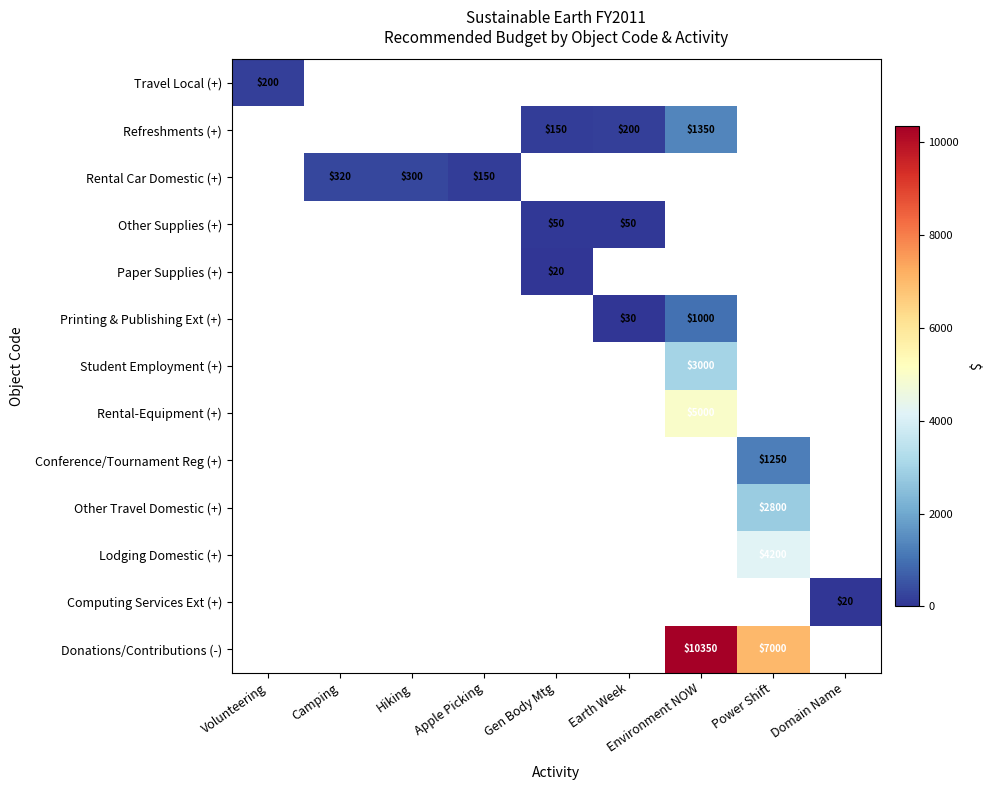

Which category has the lowest value across all series?

Gen Body Mtg